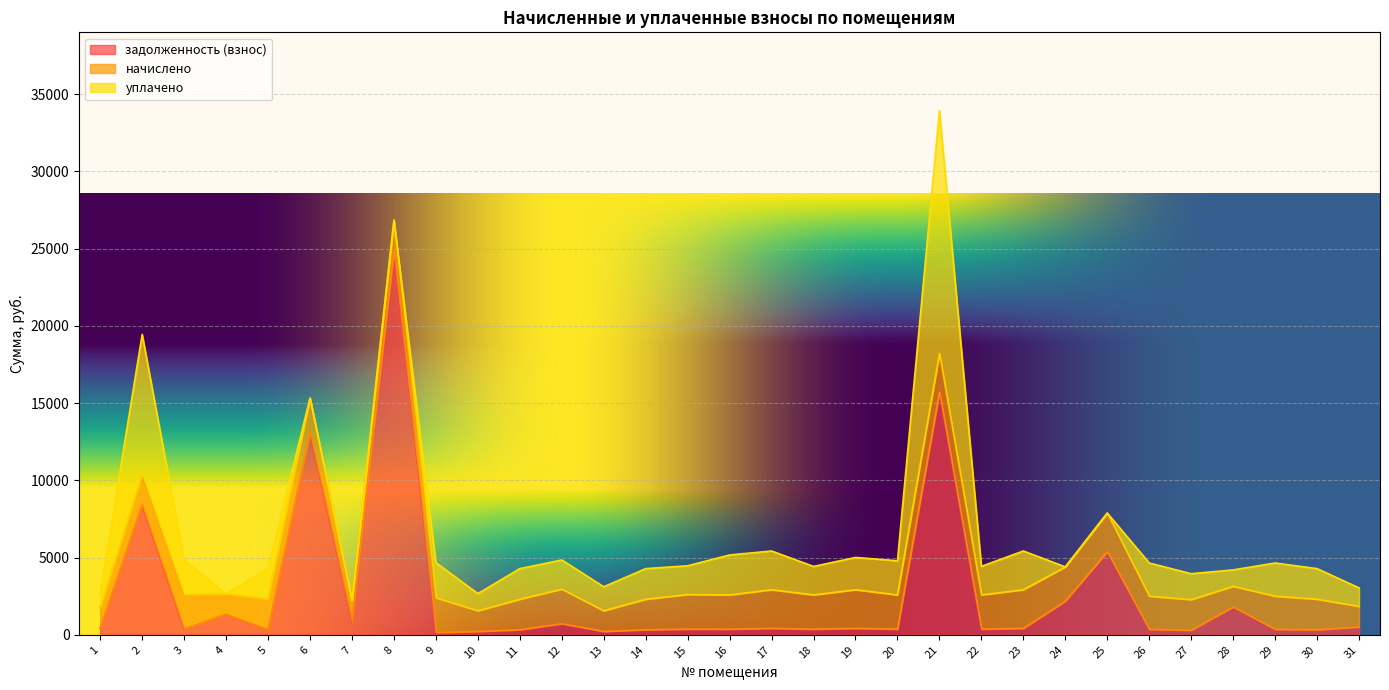

Which series changed the most between 1 and 2?

уплачено